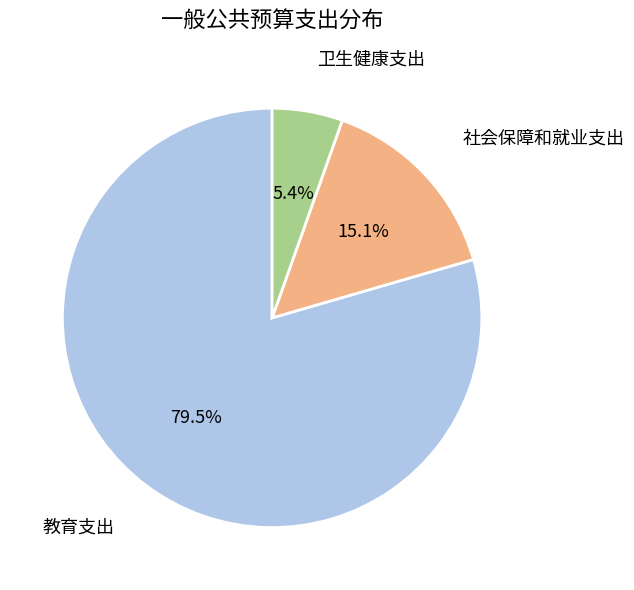

To the nearest percent, what portion does 卫生健康支出 represent?

5%